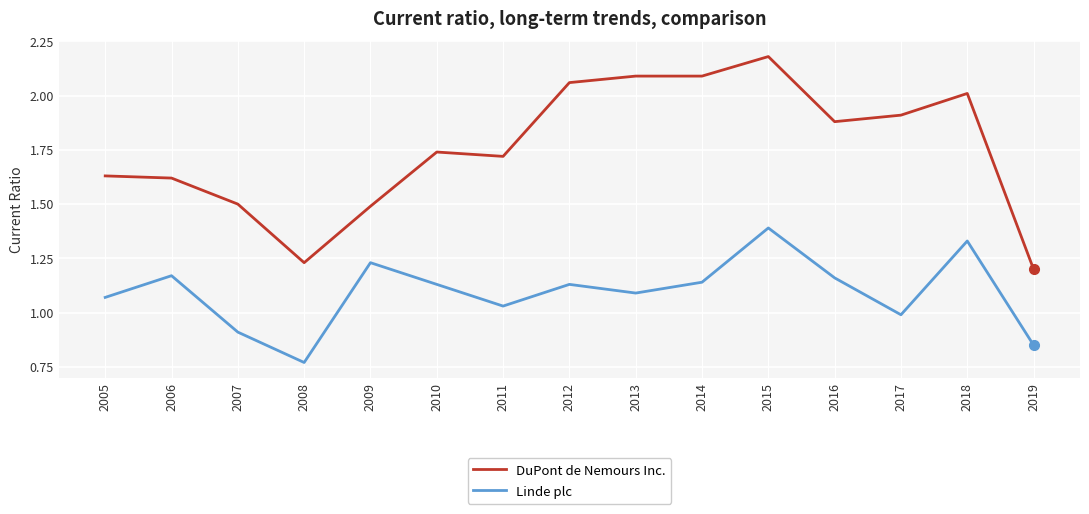

Which series has the largest total across all categories?

DuPont de Nemours Inc.